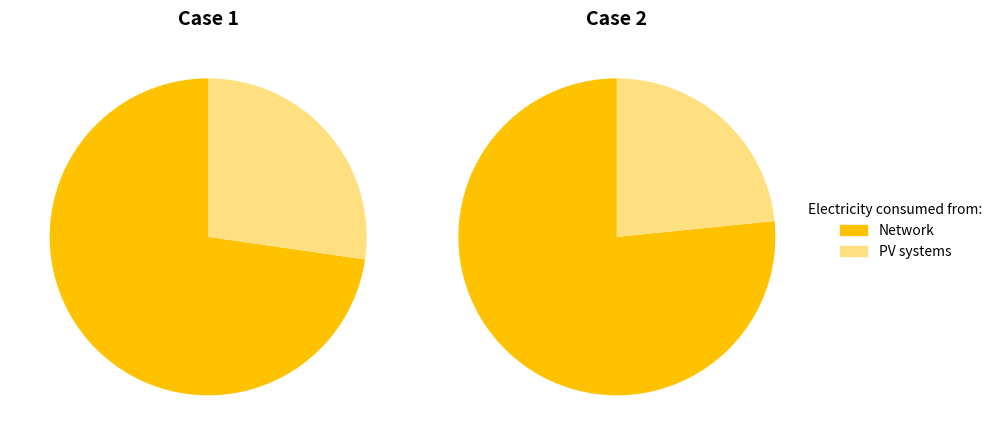

Is 1 the majority of the pie?

No